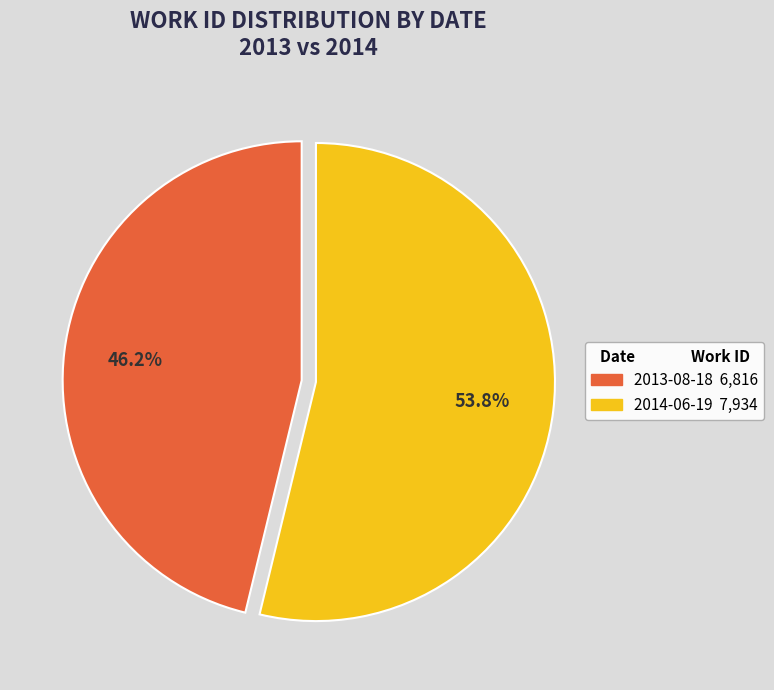

What is the total percentage of 2013-08-18 and 2014-06-19?

100.0%